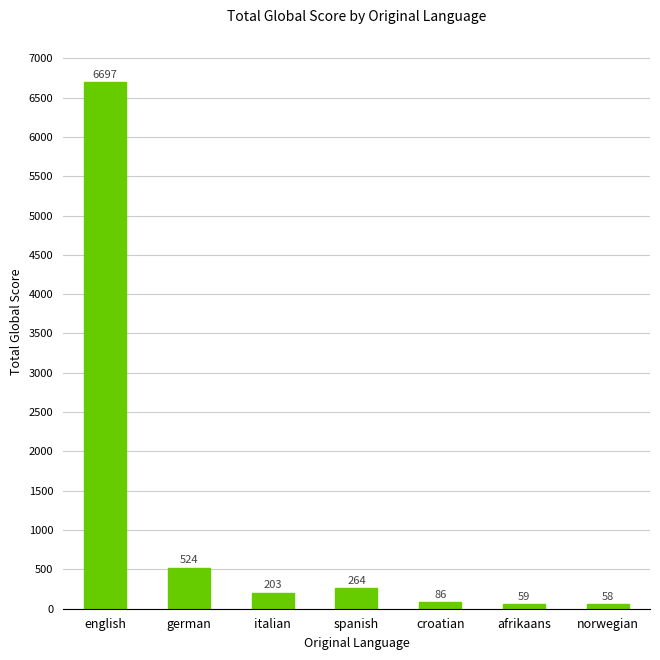

What is the label of the 4th bar from the right?

spanish